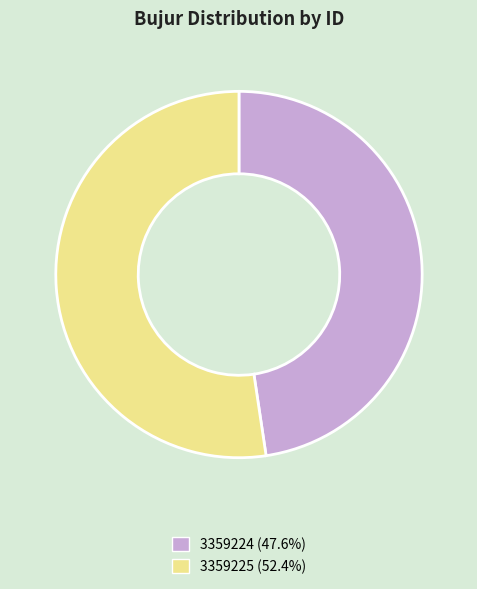

What is the ratio of the value at 3359225 (52.4%) to the value at 3359224 (47.6%)?

1.1